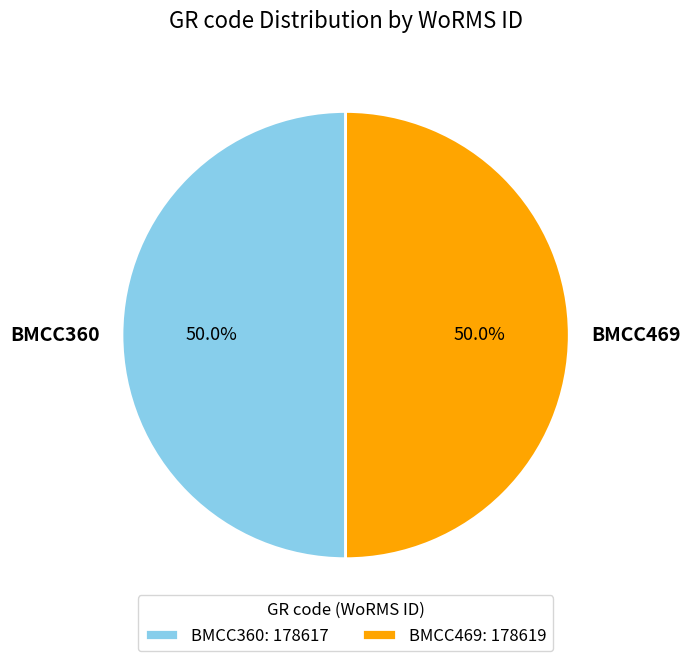

What is the total percentage of BMCC469 and BMCC360?

100.0%